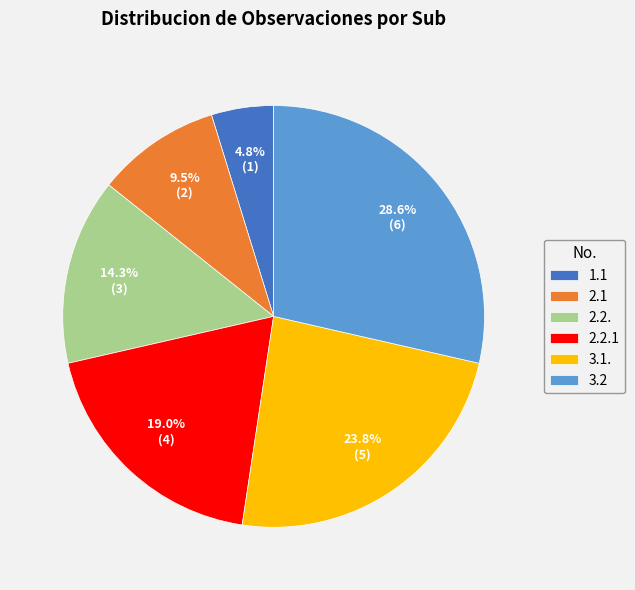

Between 3.1. and 2.2.1, which is larger?

3.1.